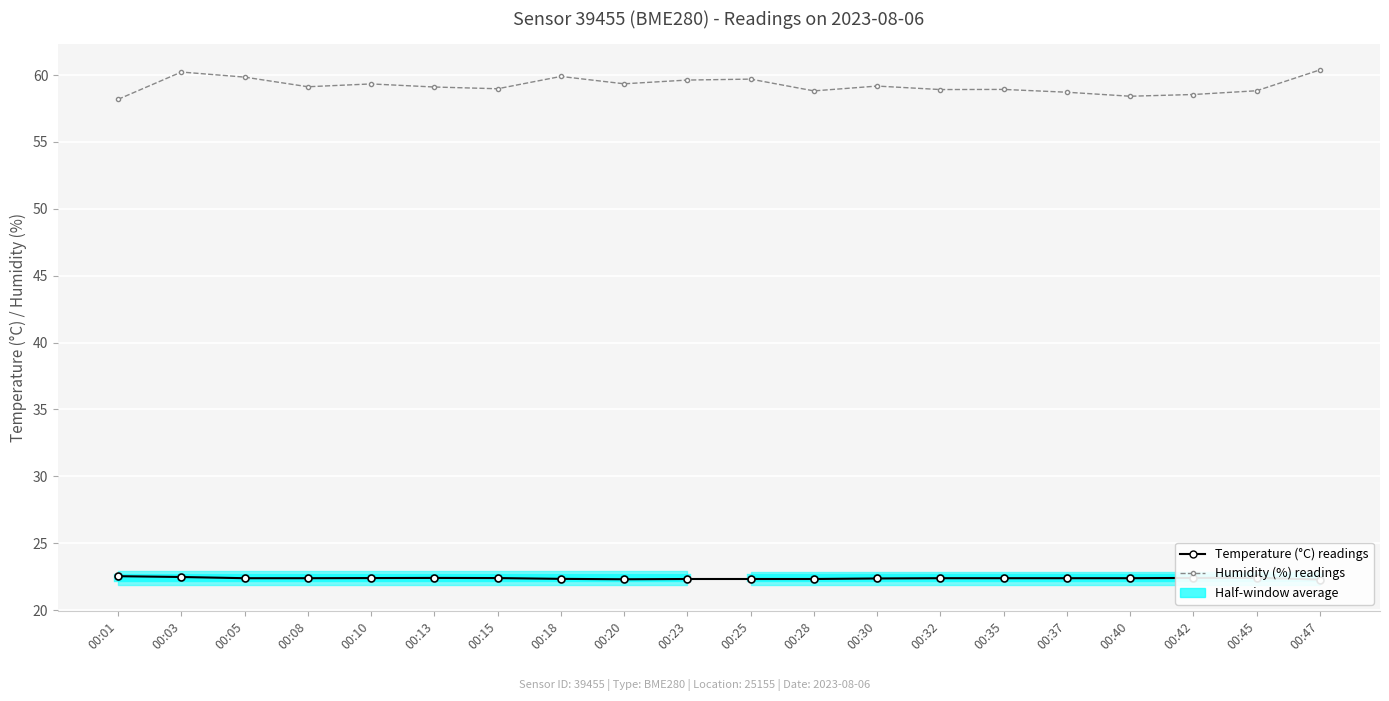

In humidity, how many points are lower than both neighbors (excluding endpoints)?

6